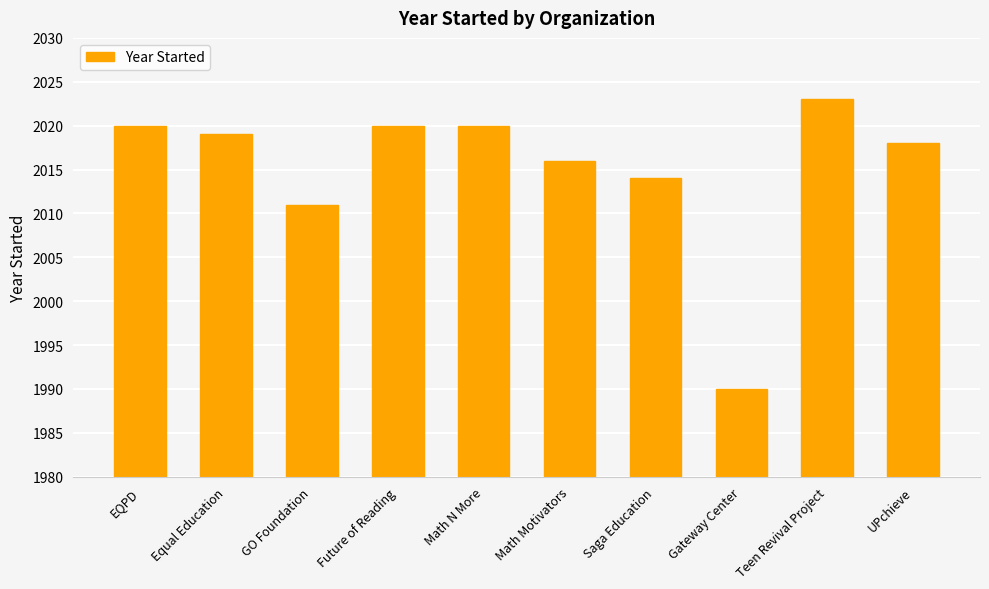

What is the change in value from EQPD to GO Foundation?

-9